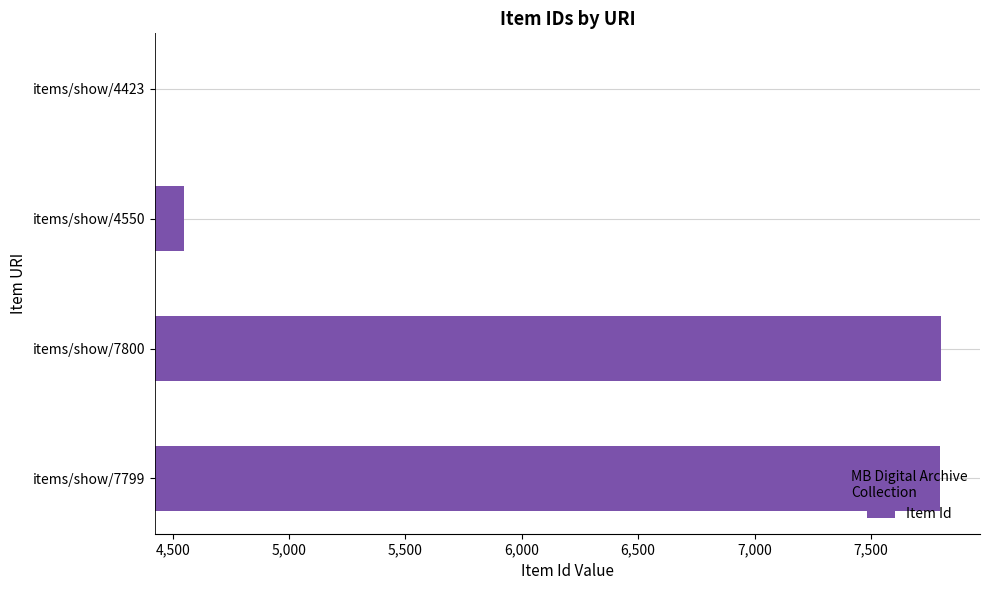

Are the bars horizontal?

Yes